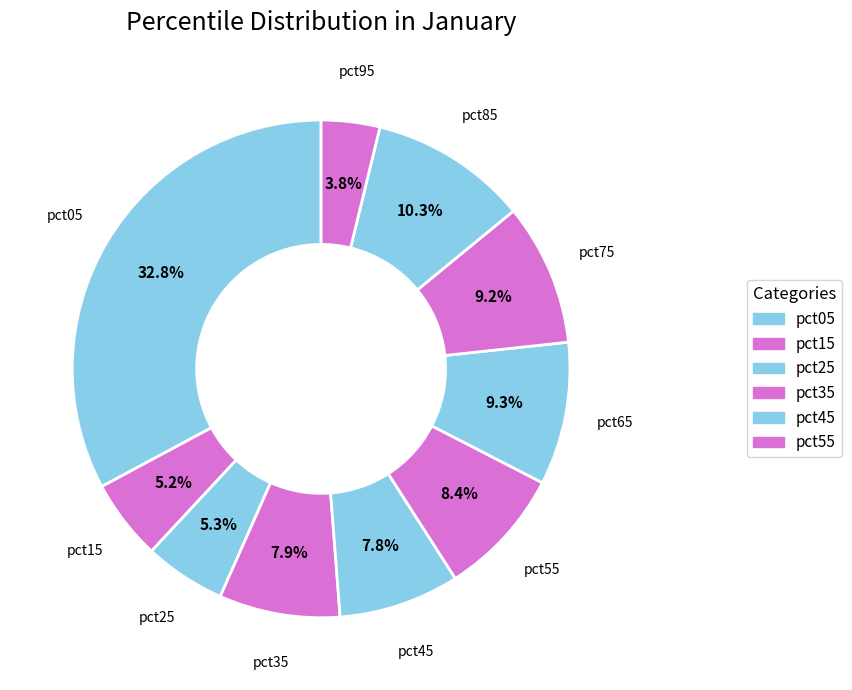

Rank the categories by value from lowest to highest.

pct95, pct15, pct25, pct45, pct35, pct55, pct75, pct65, pct85, pct05